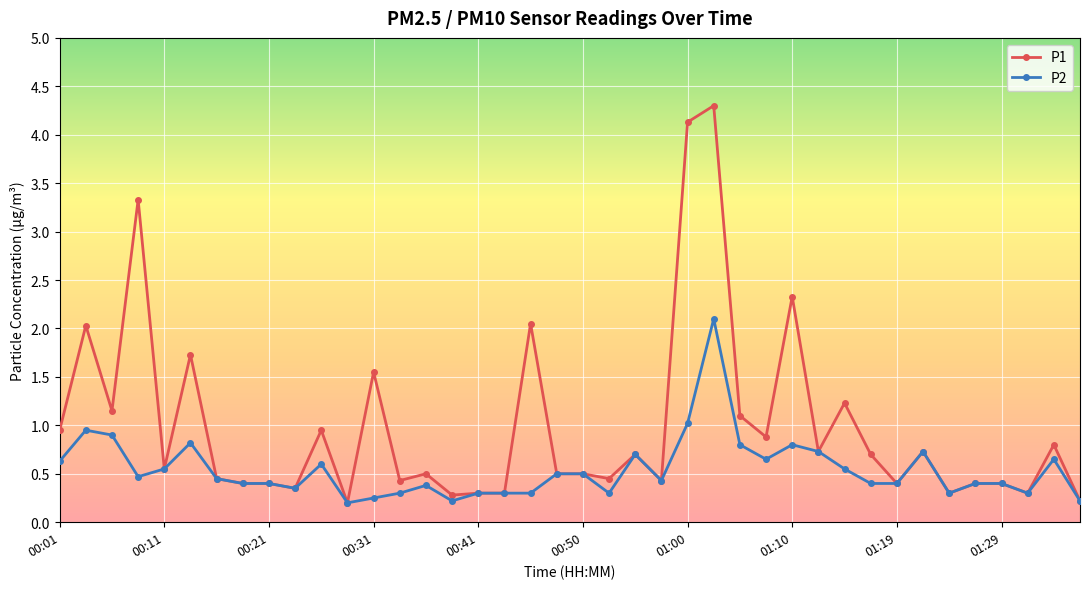

What is the highest value of the P2 series?

2.1